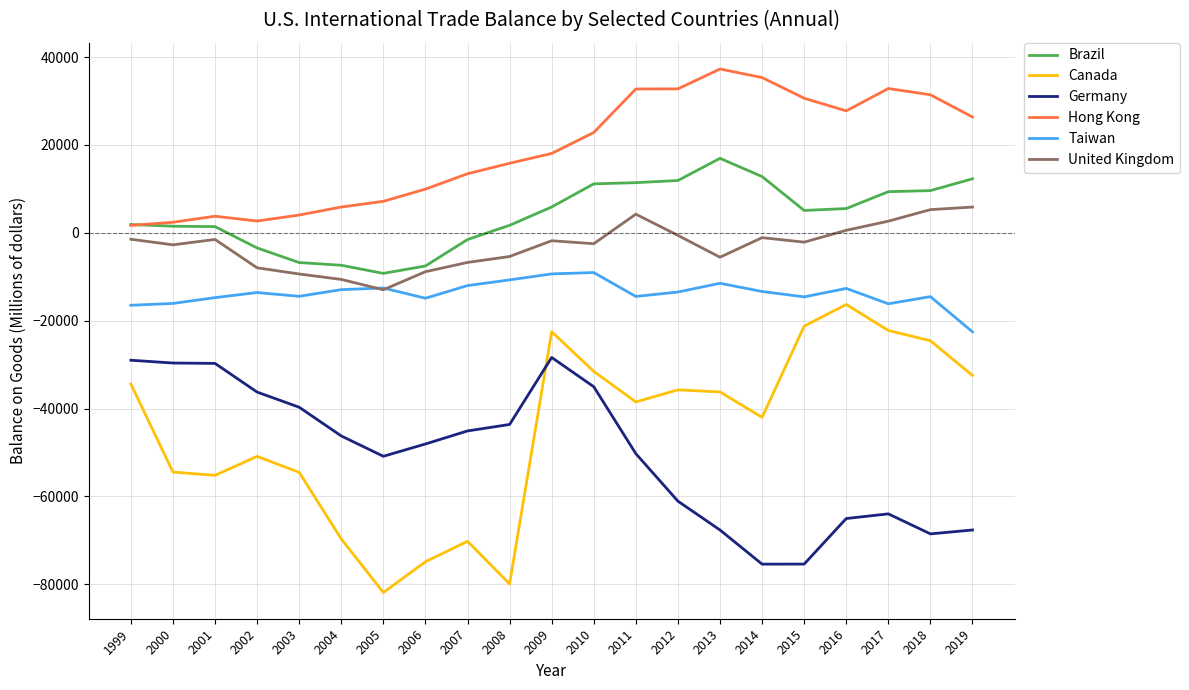

Which series has the largest total across all categories?

Hong Kong